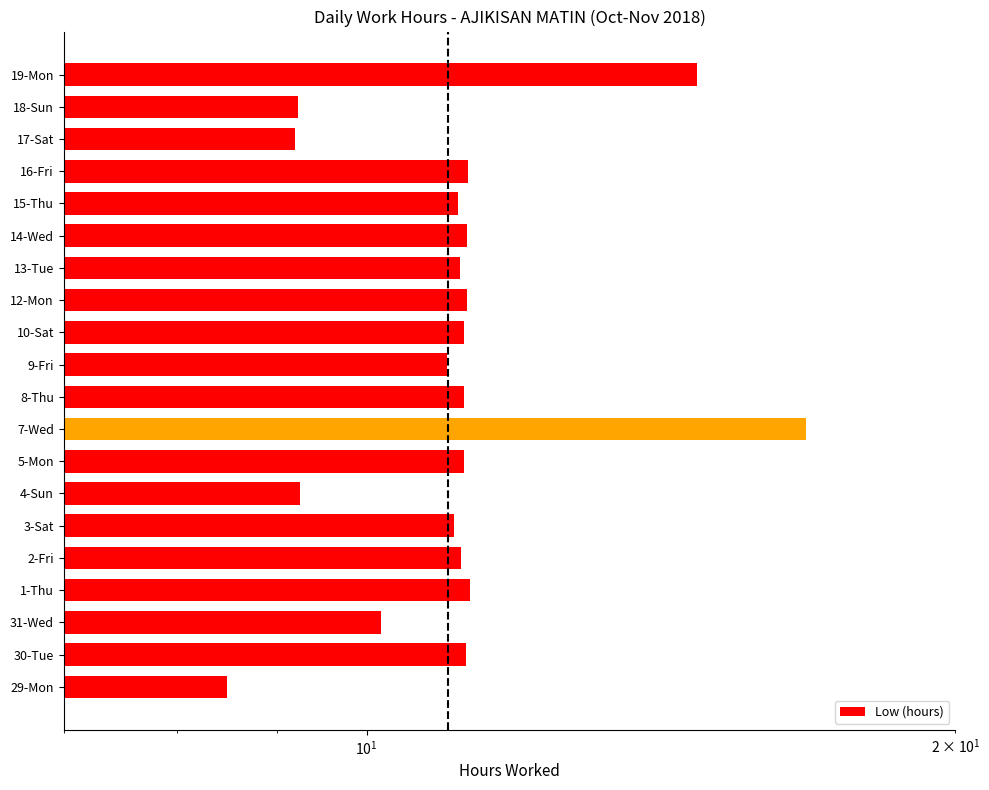

Count the number of categories in the chart.

20